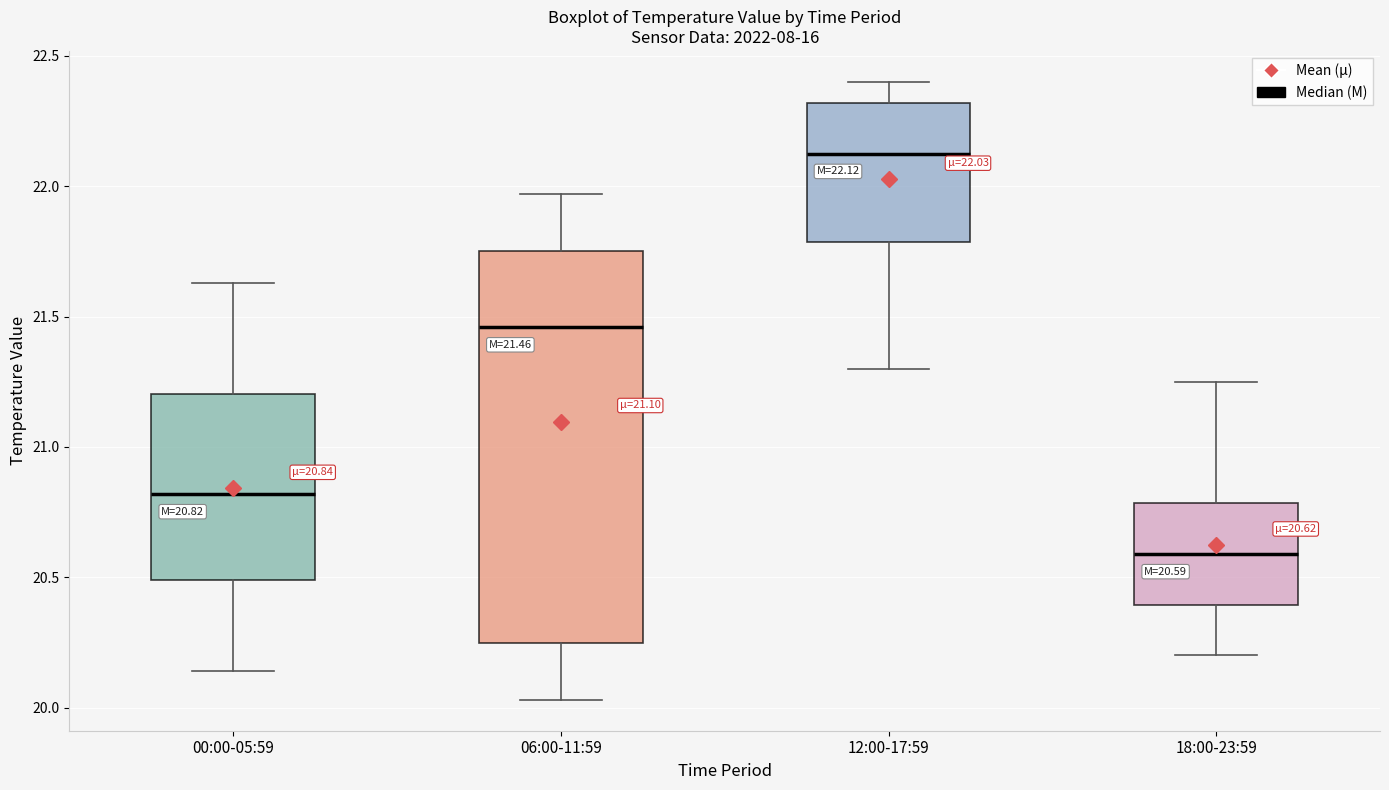

Which box's median line is the highest?

12:00-17:59